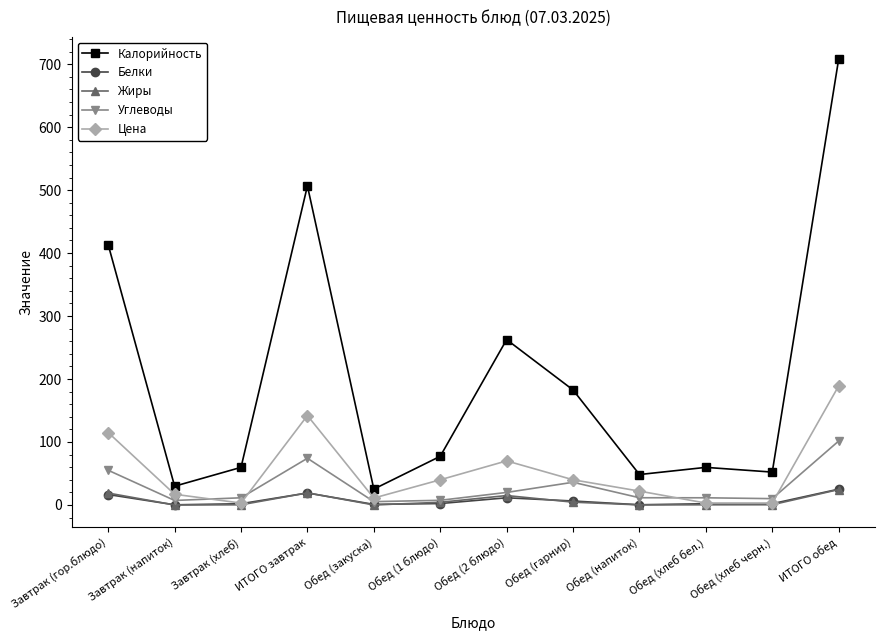

What is the sum of all Калорийность values?

2425.3